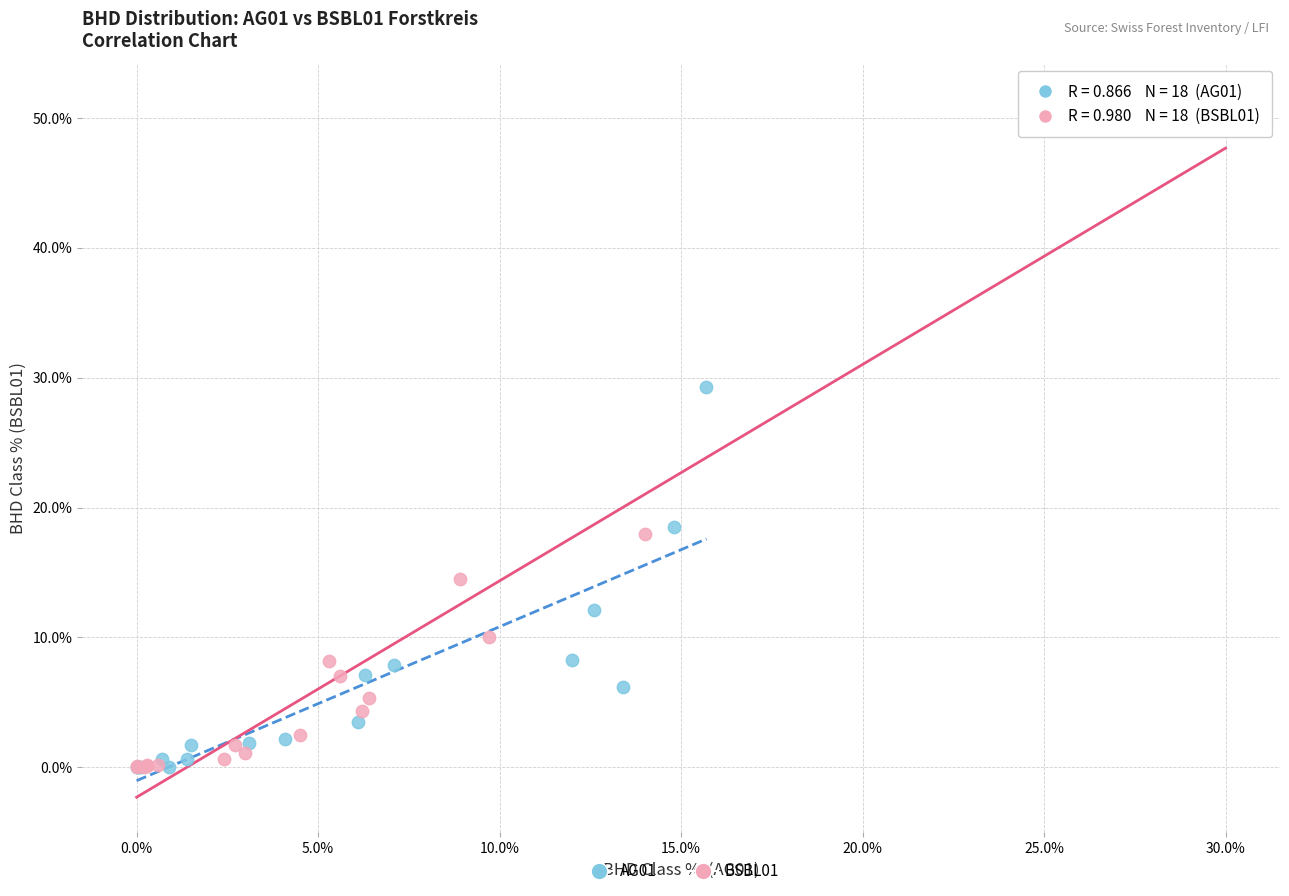

Which series reaches the maximum Y coordinate?

BSBL01